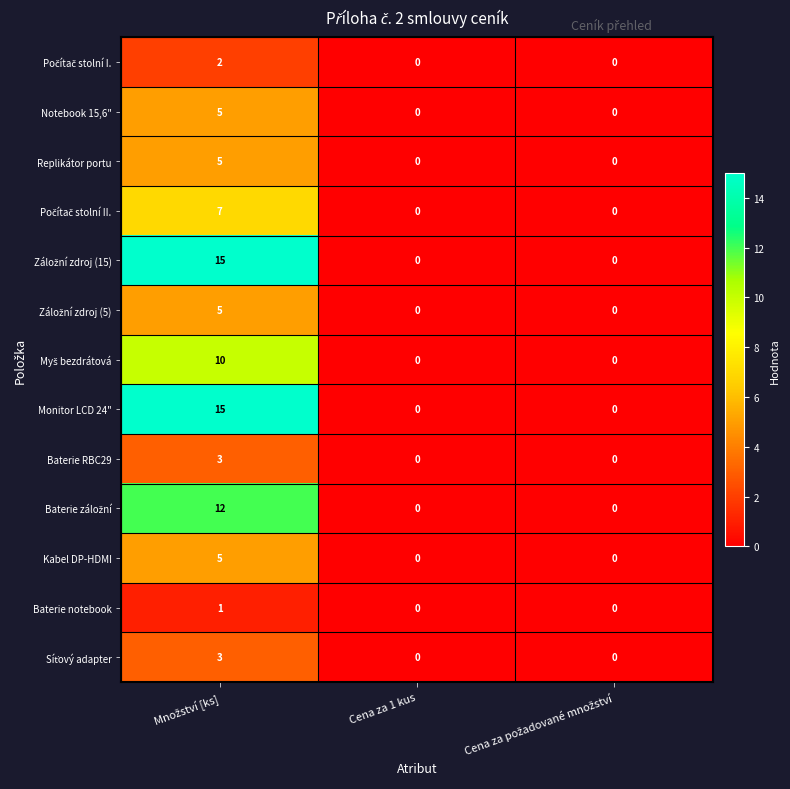

What is the maximum value shown in the chart?

15